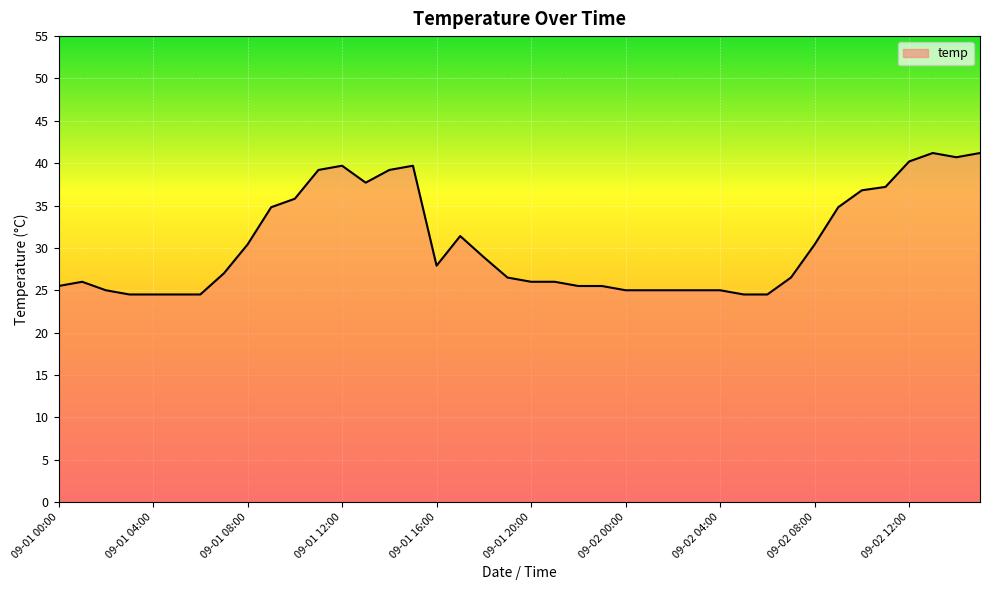

What is the difference between the maximum and minimum values?

16.7